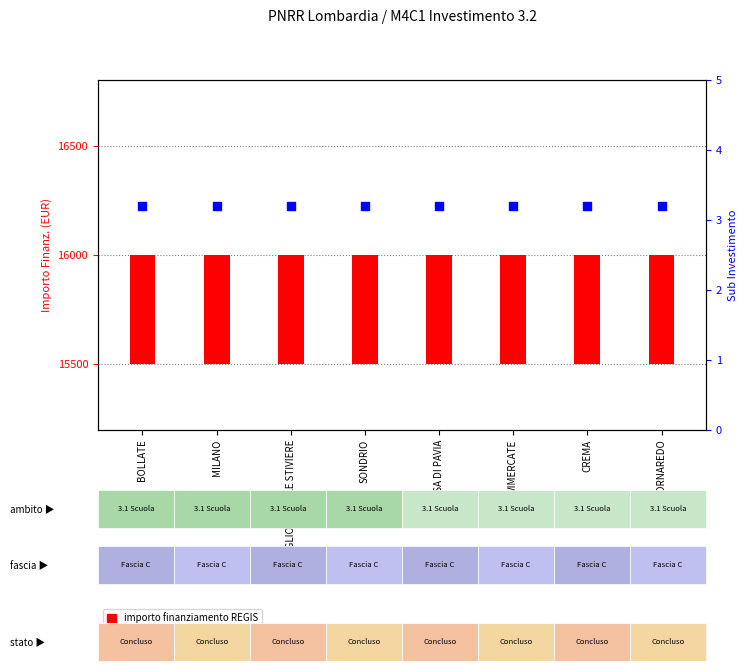

Which series reaches the minimum Y coordinate?

sub investimento